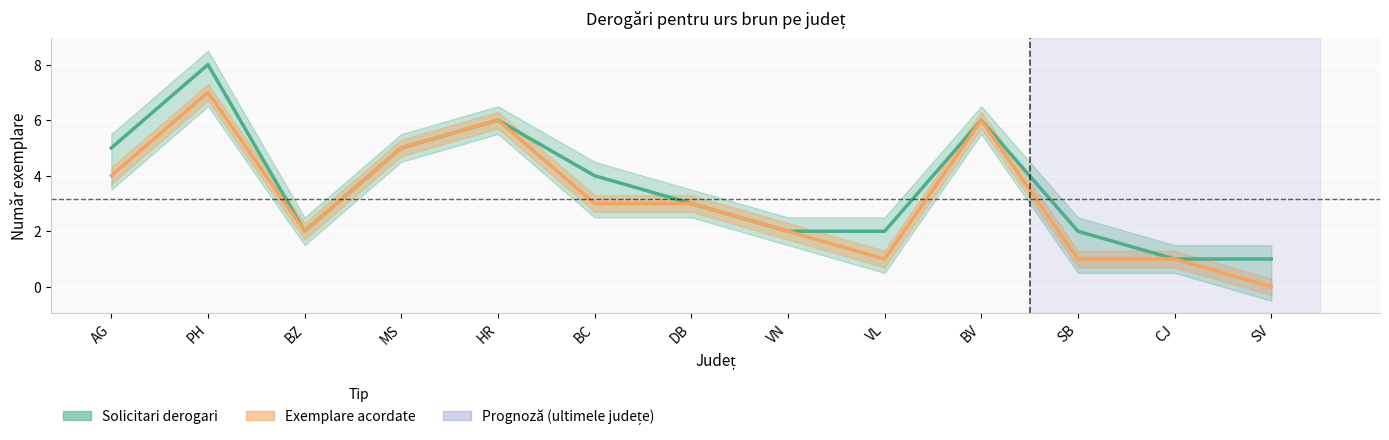

In Solicitari derogari, how many points are higher than both neighbors (excluding endpoints)?

3